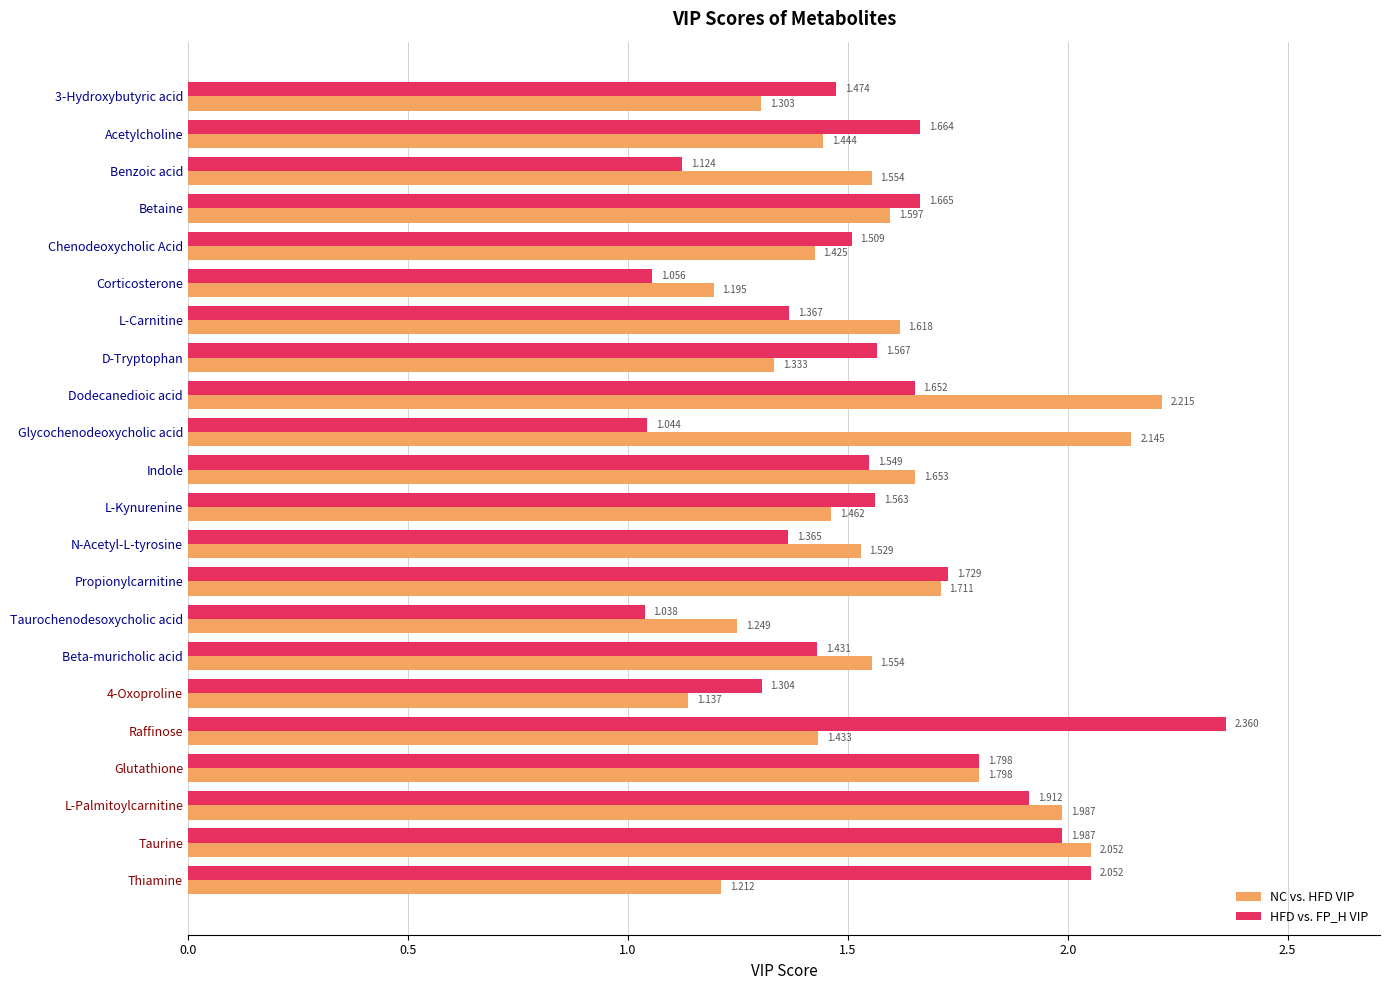

Which category has the highest value across all series?

Raffinose